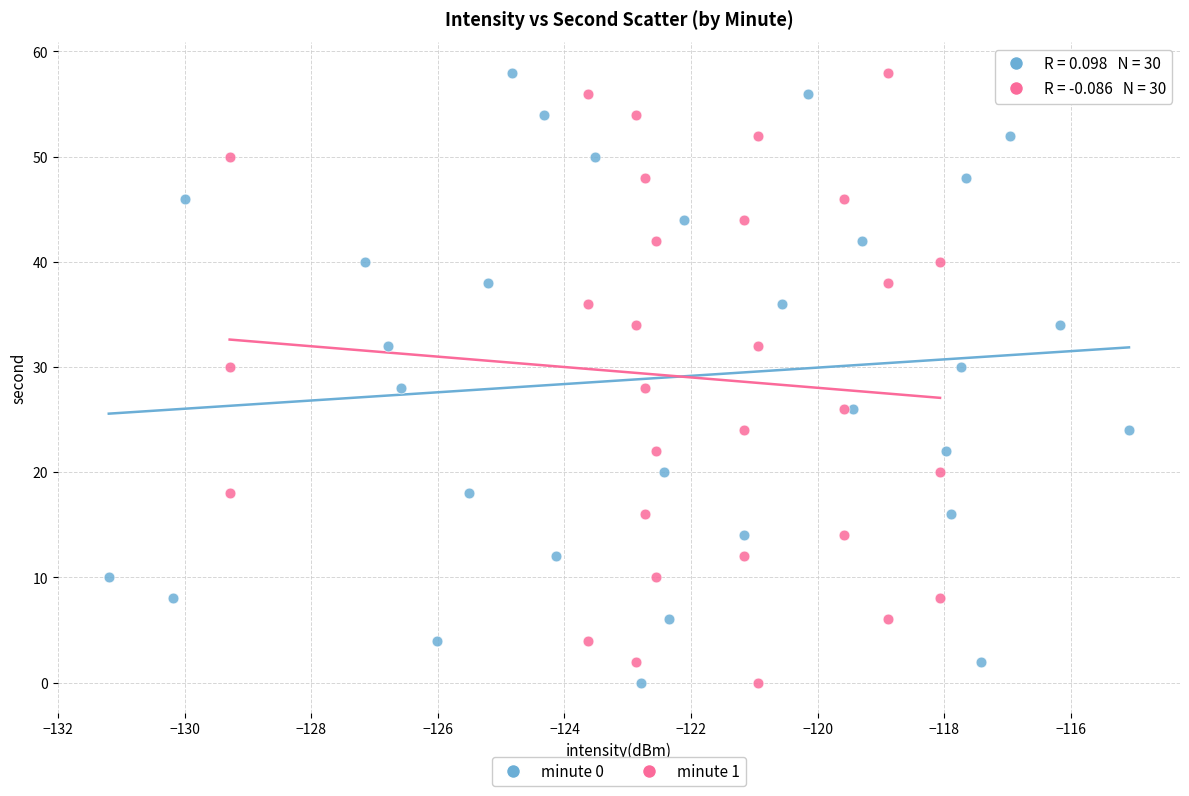

What are all the series names shown in the legend?

minute 0, minute 1